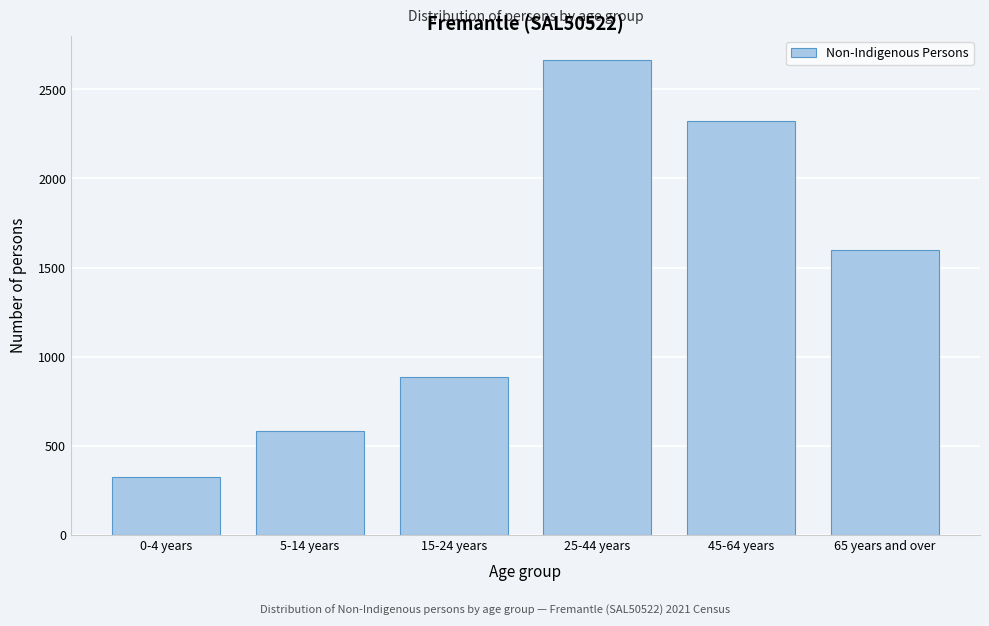

Reading left to right, list all the values displayed in this chart.

323	583	885	2667	2321	1600